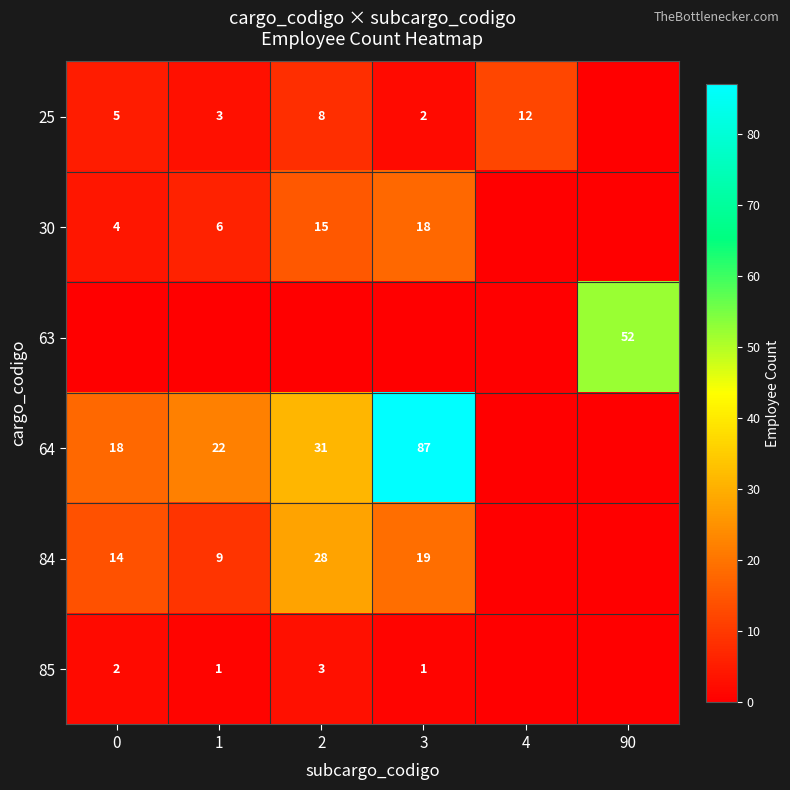

Which has a higher value, 2 or 1?

2